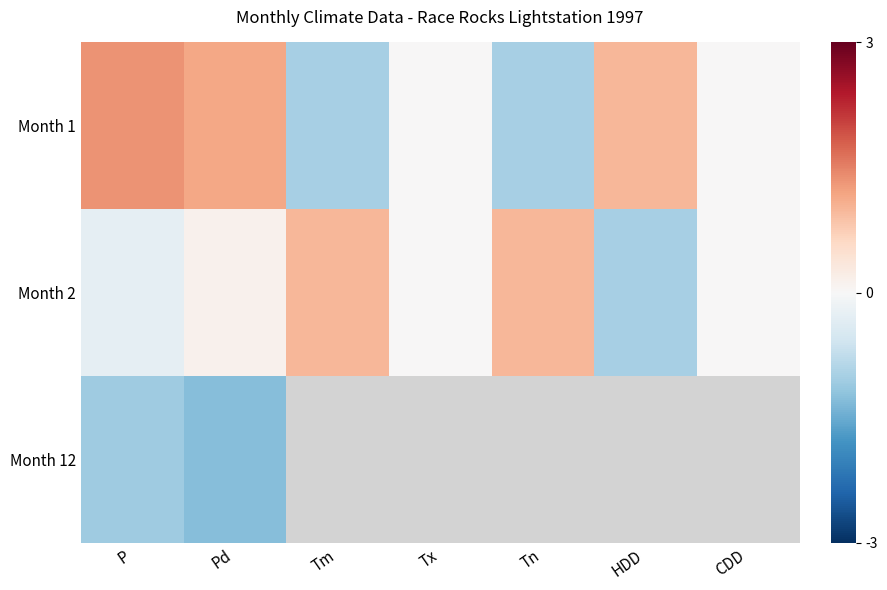

How many values in the Month 2 series are below 0?

2